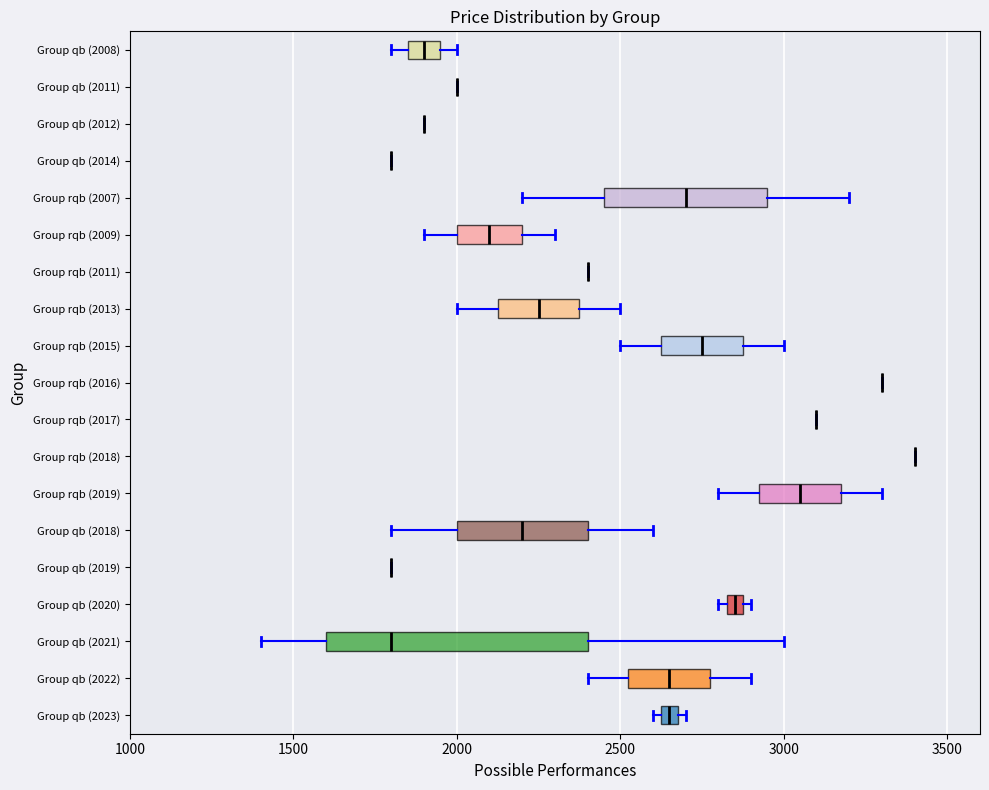

Comparing the boxes themselves (not the whiskers), which one is the widest?

Group qb (2021)